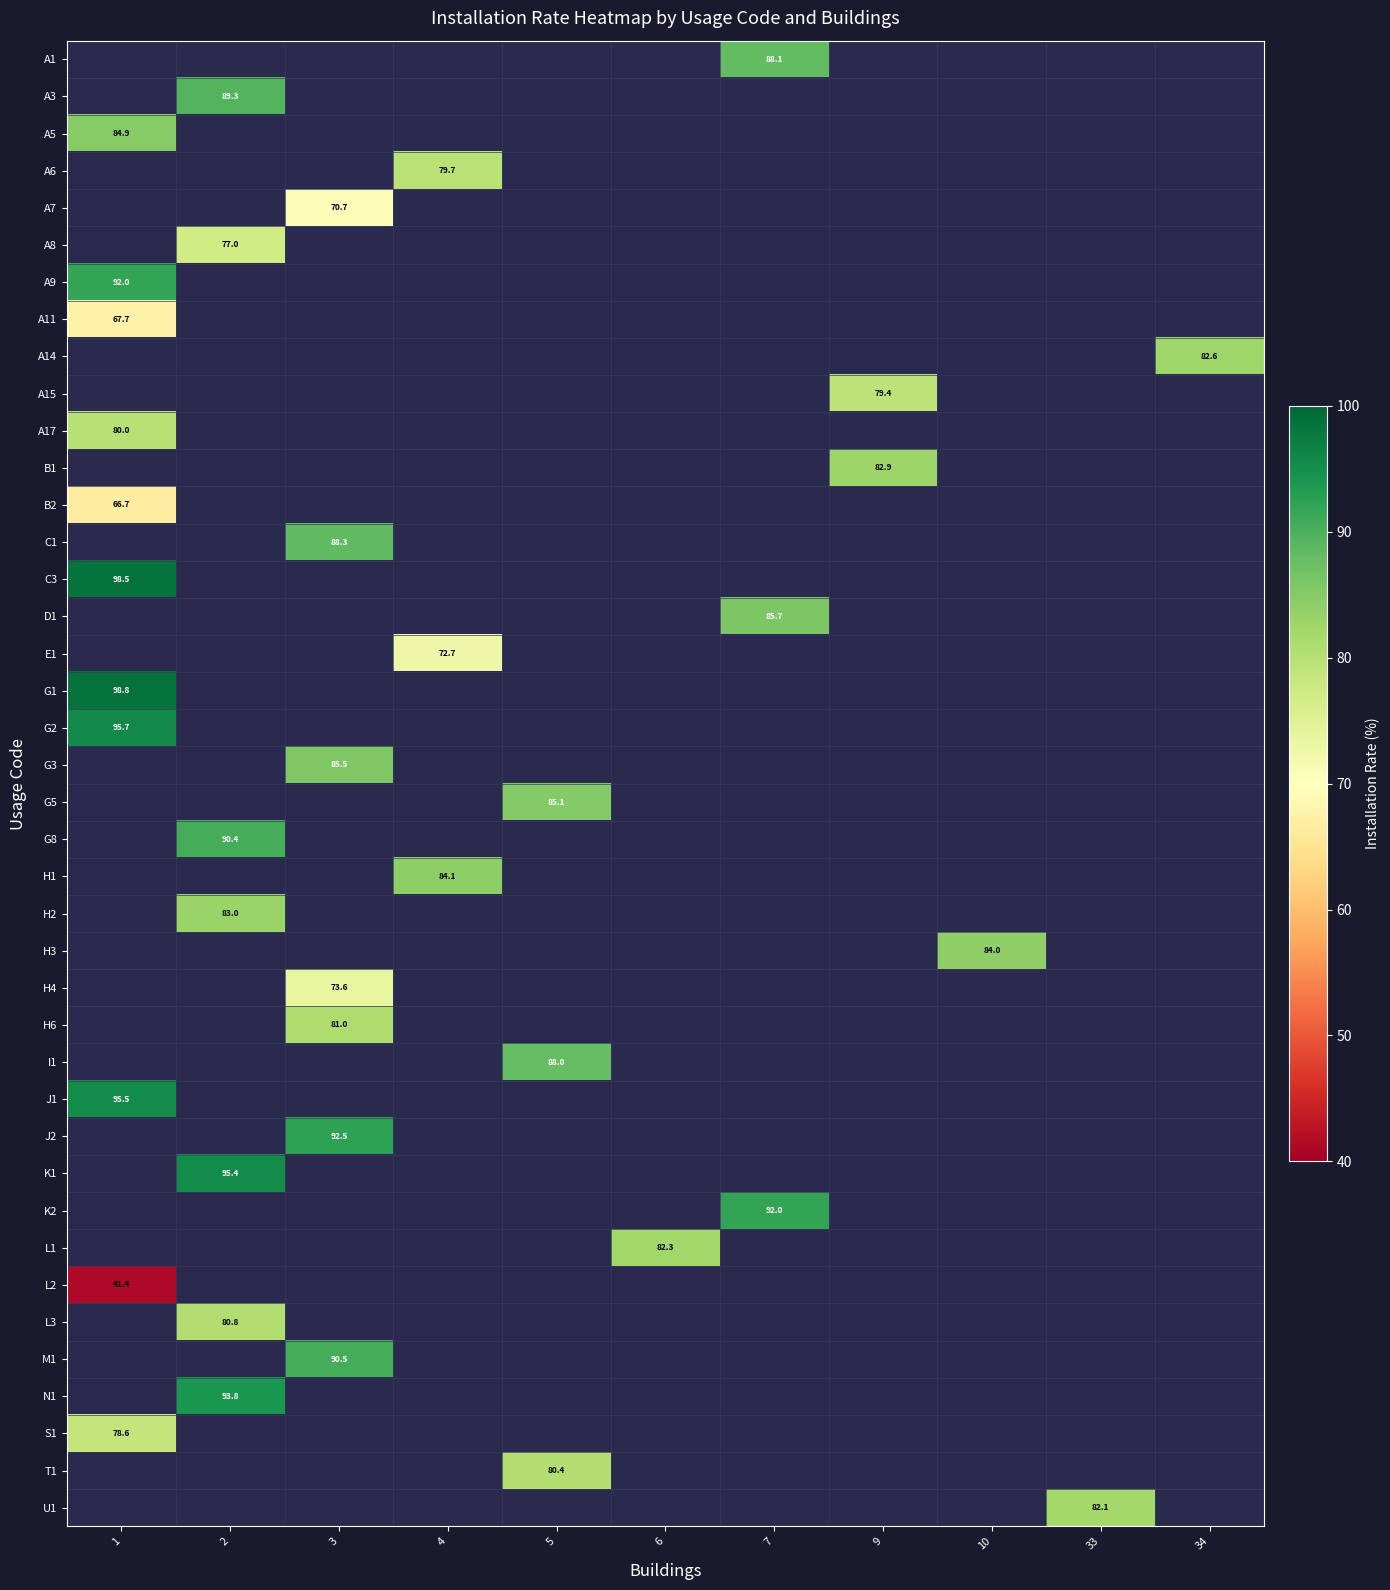

What is the maximum value shown in the chart?

98.8